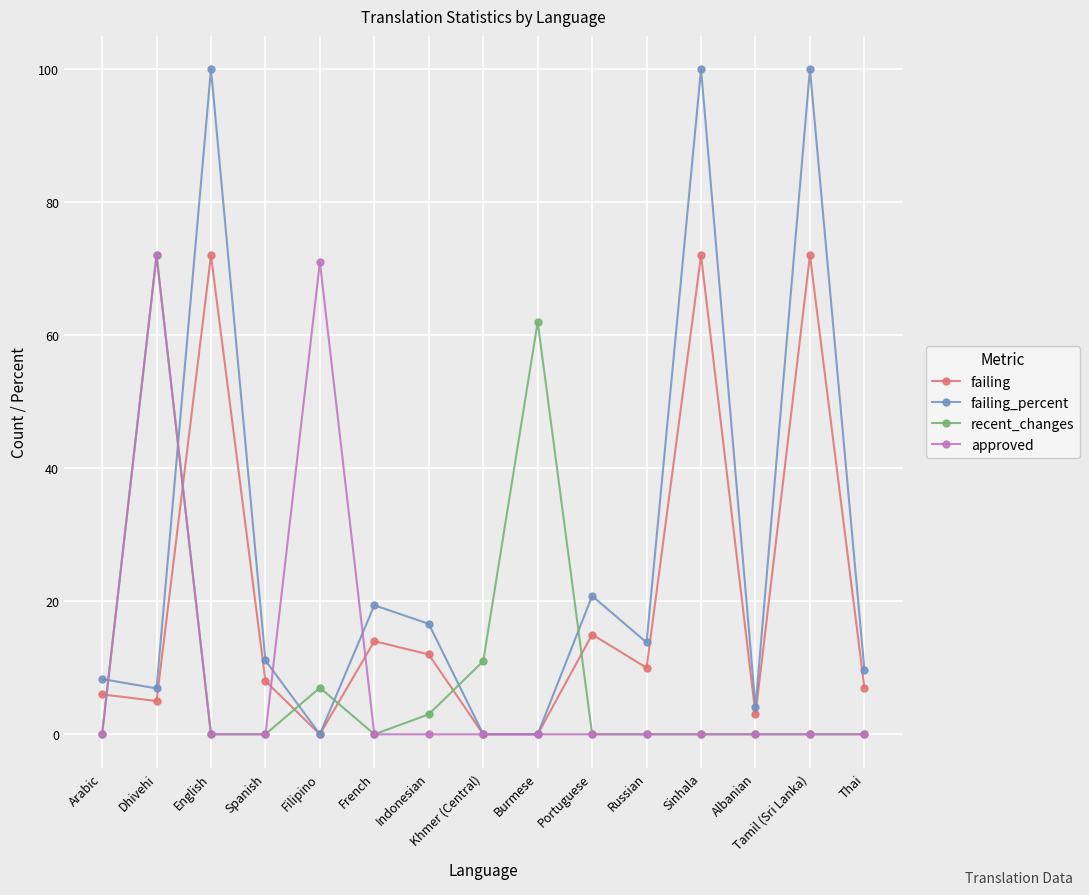

At which category does approved reach its first local peak?

Dhivehi